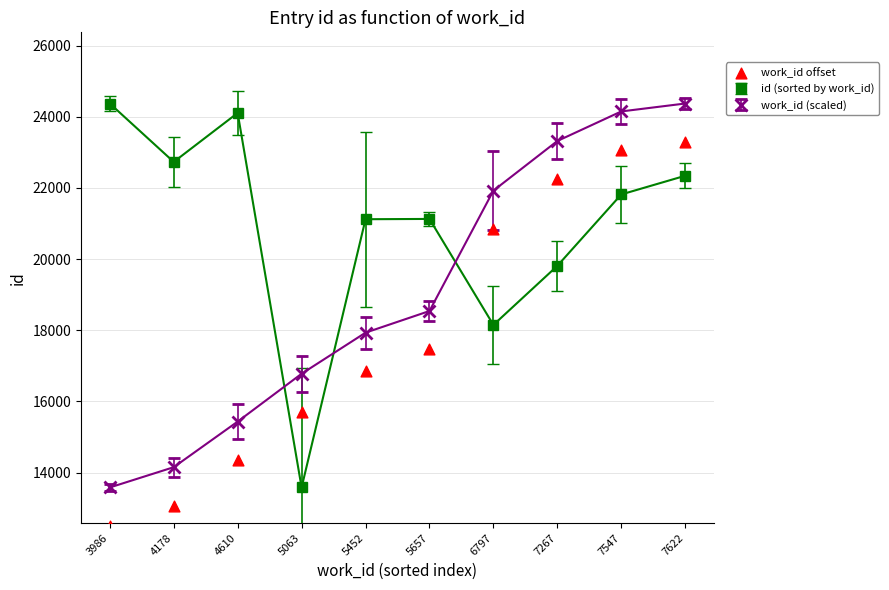

Which has a higher value, 7547 or 5452?

7547